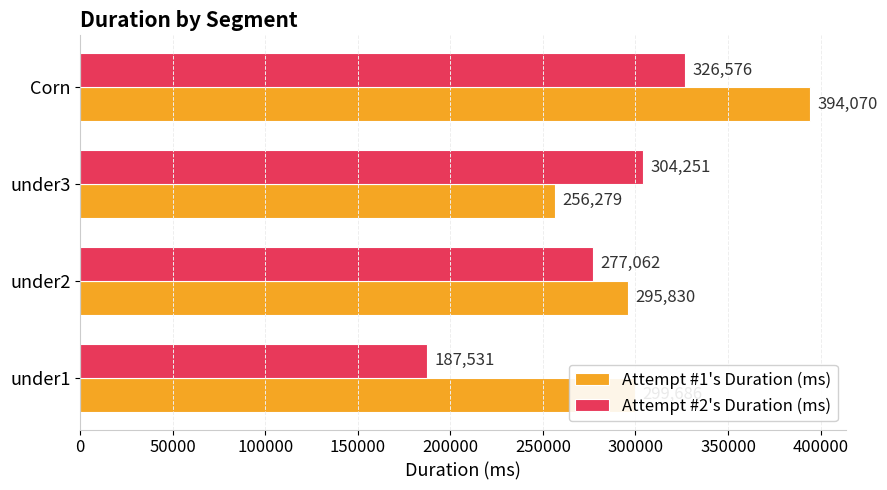

Rank the categories by Attempt #2's Duration (ms) value from highest to lowest.

Corn, under3, under2, under1